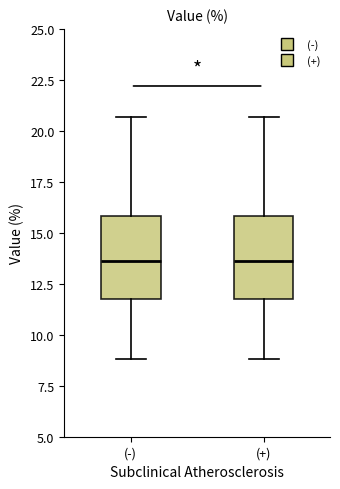

Reading left to right, read every box against the y-axis: the position of its median line, the range the box covers, and the ends of its whiskers. The values are not printed on the chart, so give them approximately, as read against the axis.

(-): median 13.5, box 12.0 to 16.0, whiskers 9.0 to 20.5
(+): median 13.5, box 12.0 to 16.0, whiskers 9.0 to 20.5